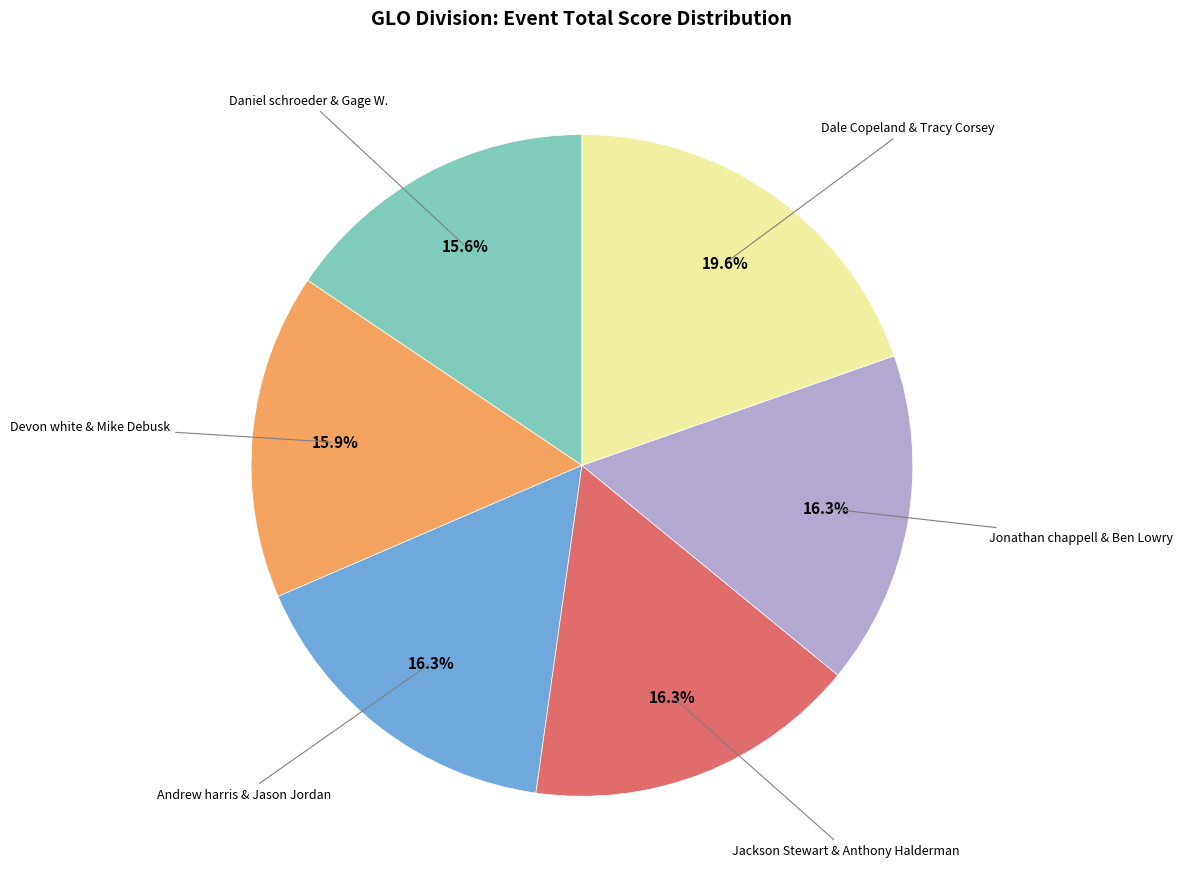

To the nearest percent, what is the difference between the largest and smallest slice percentages?

4%